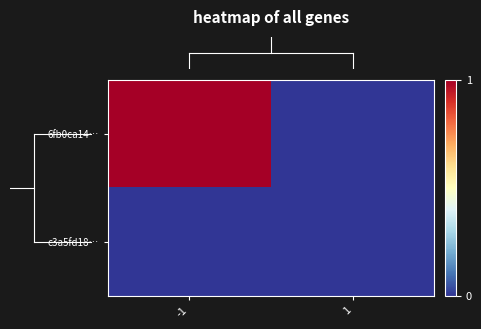

At which category does the chart reach its minimum across all series?

1